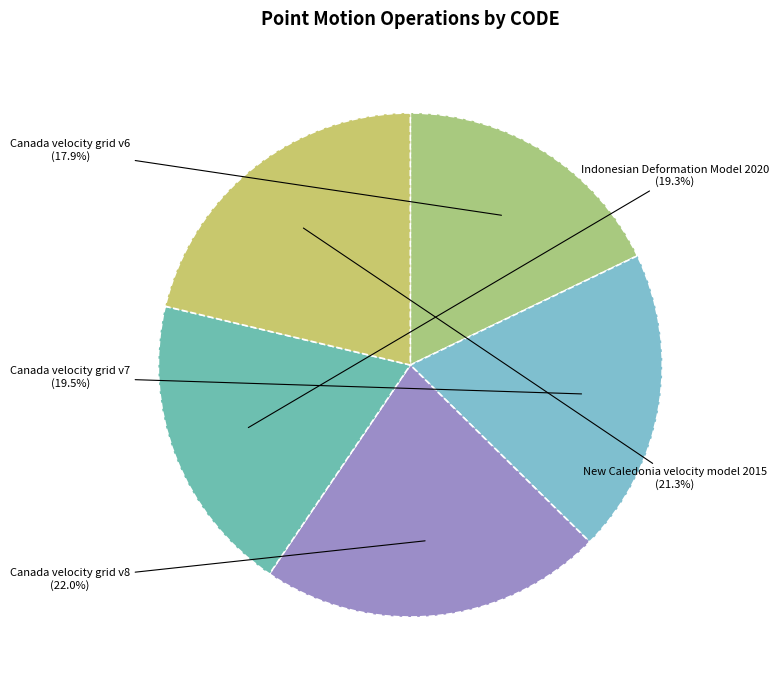

How many segments does this pie chart have?

5